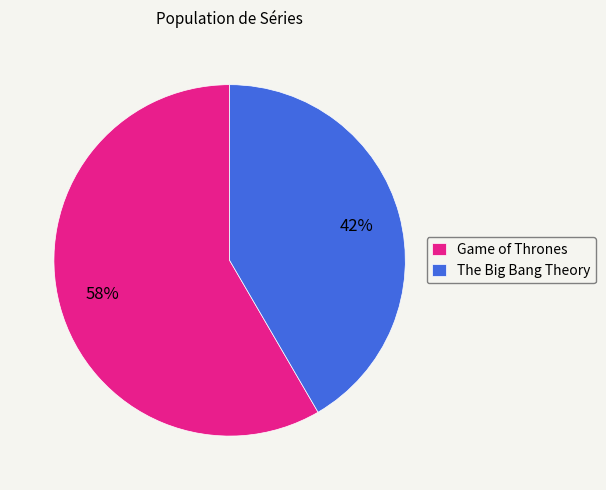

What is the largest slice in the pie chart?

Game of Thrones